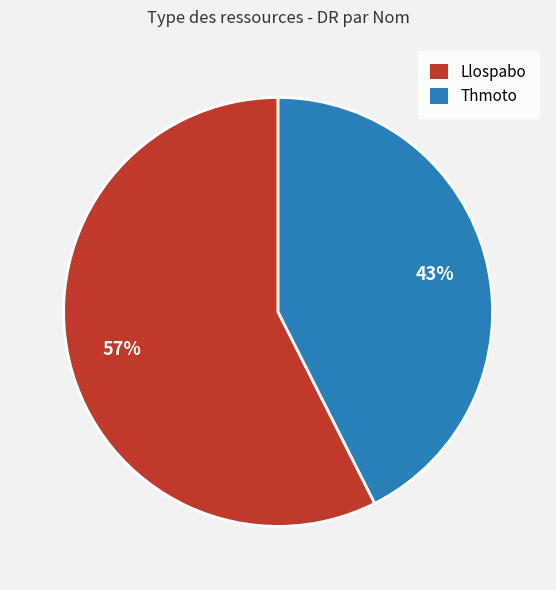

Rank the categories by value from lowest to highest.

Thmoto, Llospabo